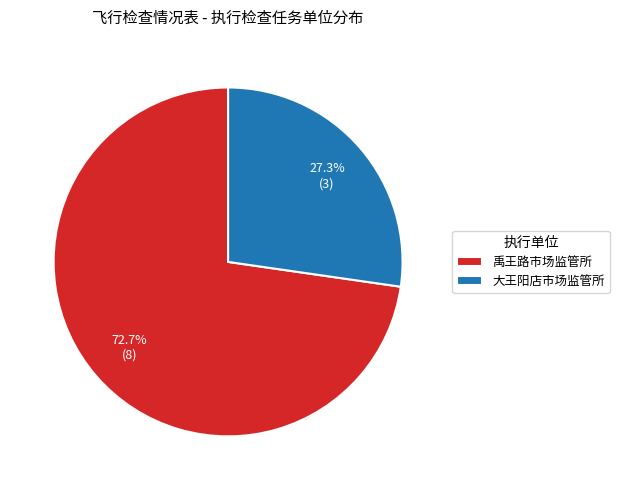

Count the number of slices in the pie.

2